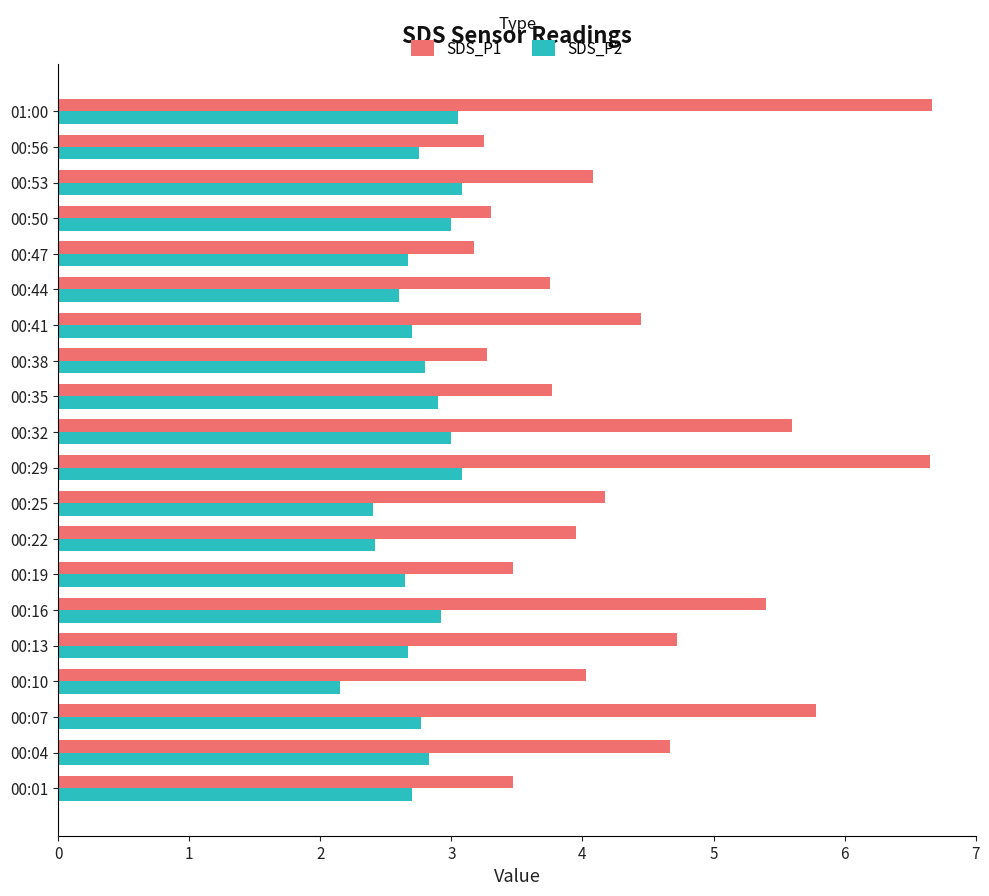

Which series has the widest spread of values?

SDS_P1